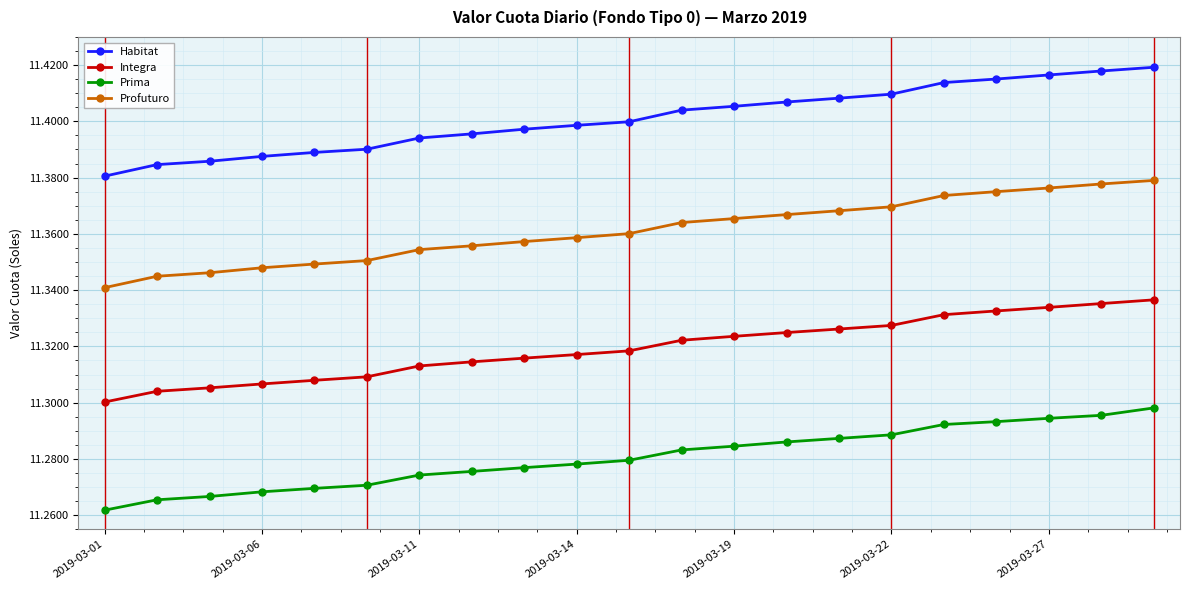

Which series has the largest total across all categories?

Habitat